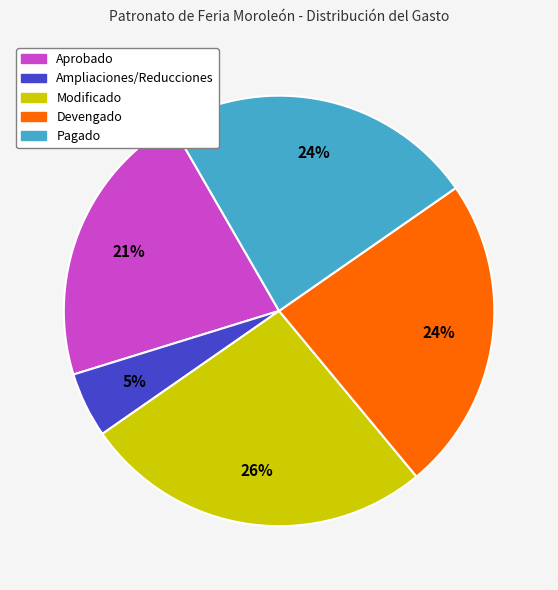

What is the largest slice in the pie chart?

Modificado